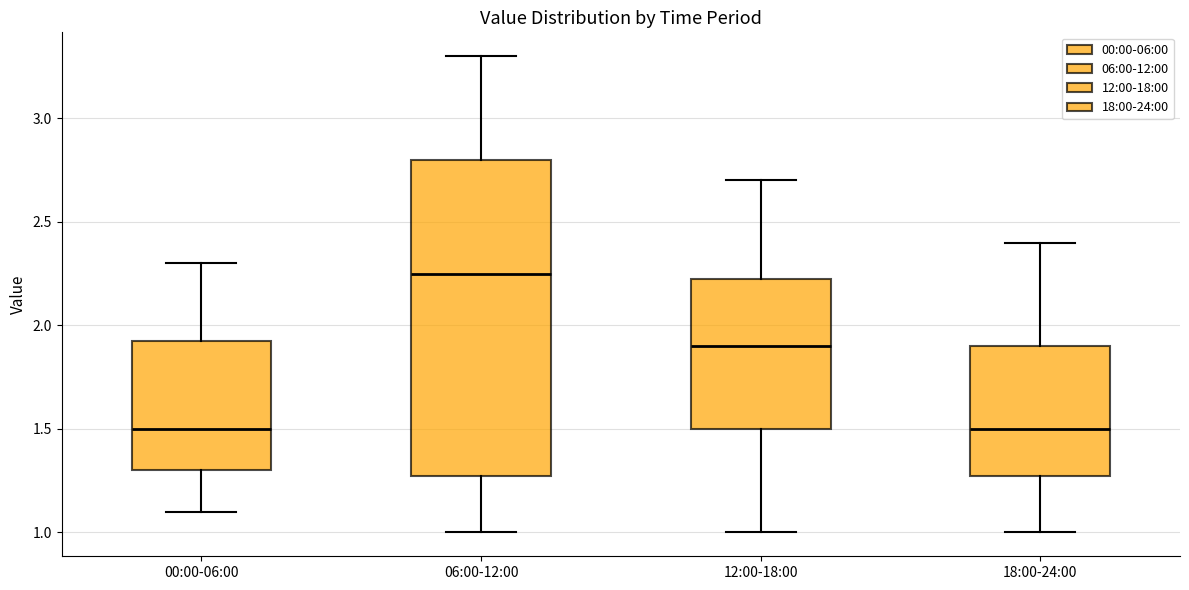

Which box is the tallest, from its lower edge to its upper edge?

06:00-12:00